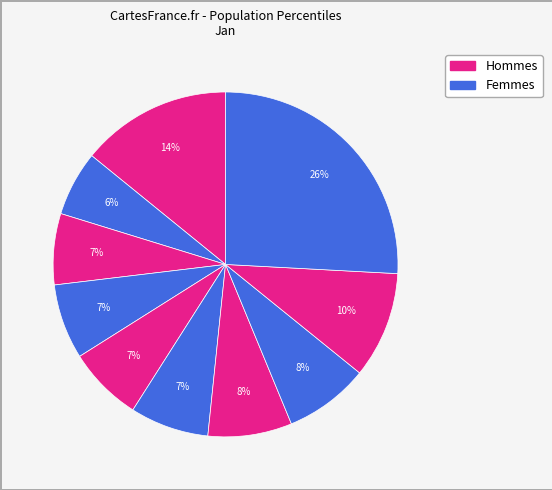

Count the number of slices in the pie.

10